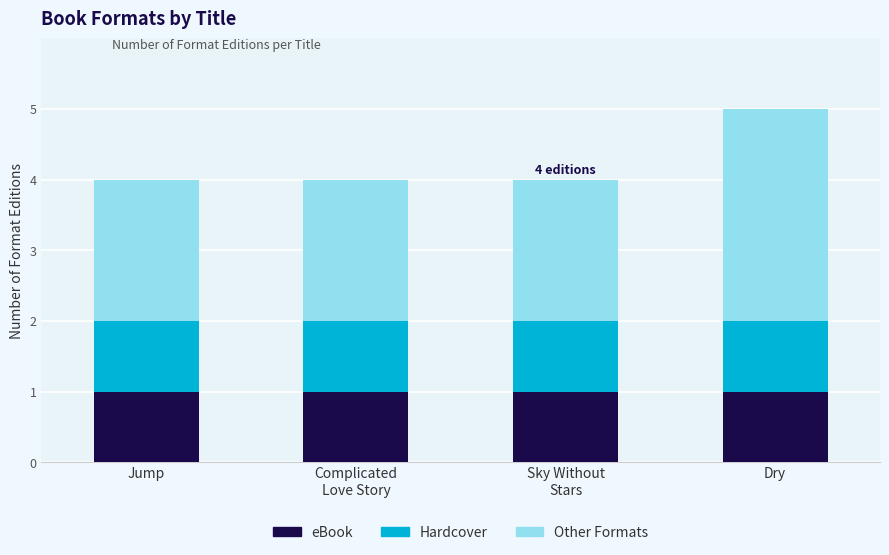

Reading left to right, what are the values for eBook?

1	1	1	1